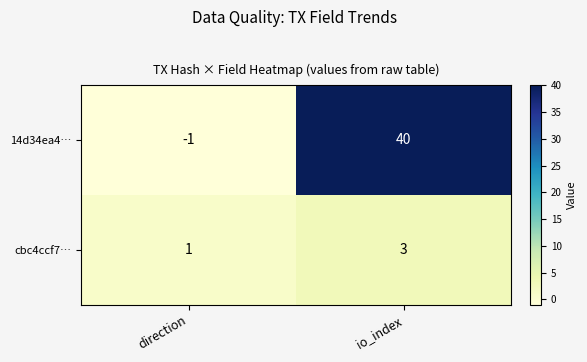

Between direction and io_index, which series saw the biggest shift?

14d34ea4…